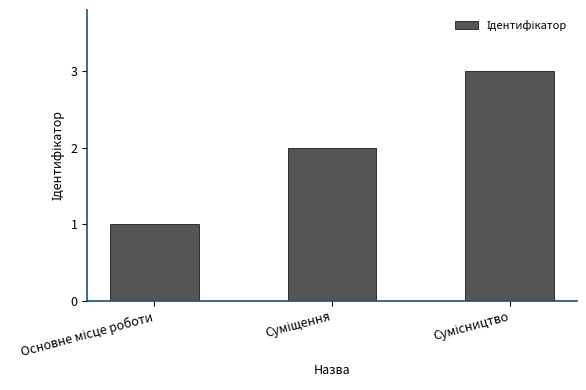

What is the greatest value displayed?

3